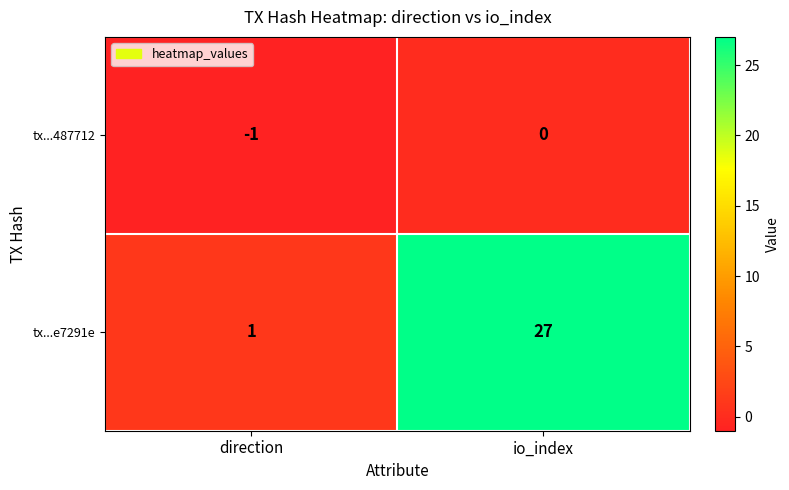

At which label is tx...487712 closest to 0?

io_index